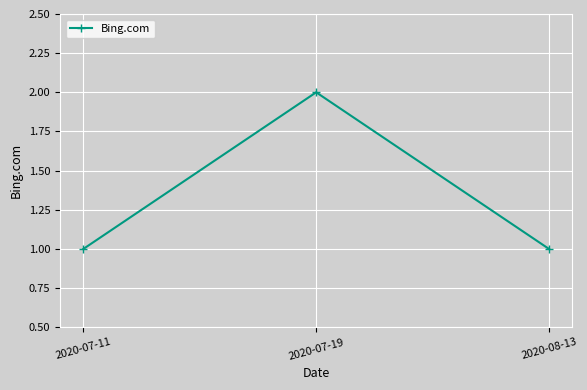

Reading left to right, list all the values displayed in this chart.

1	2	1